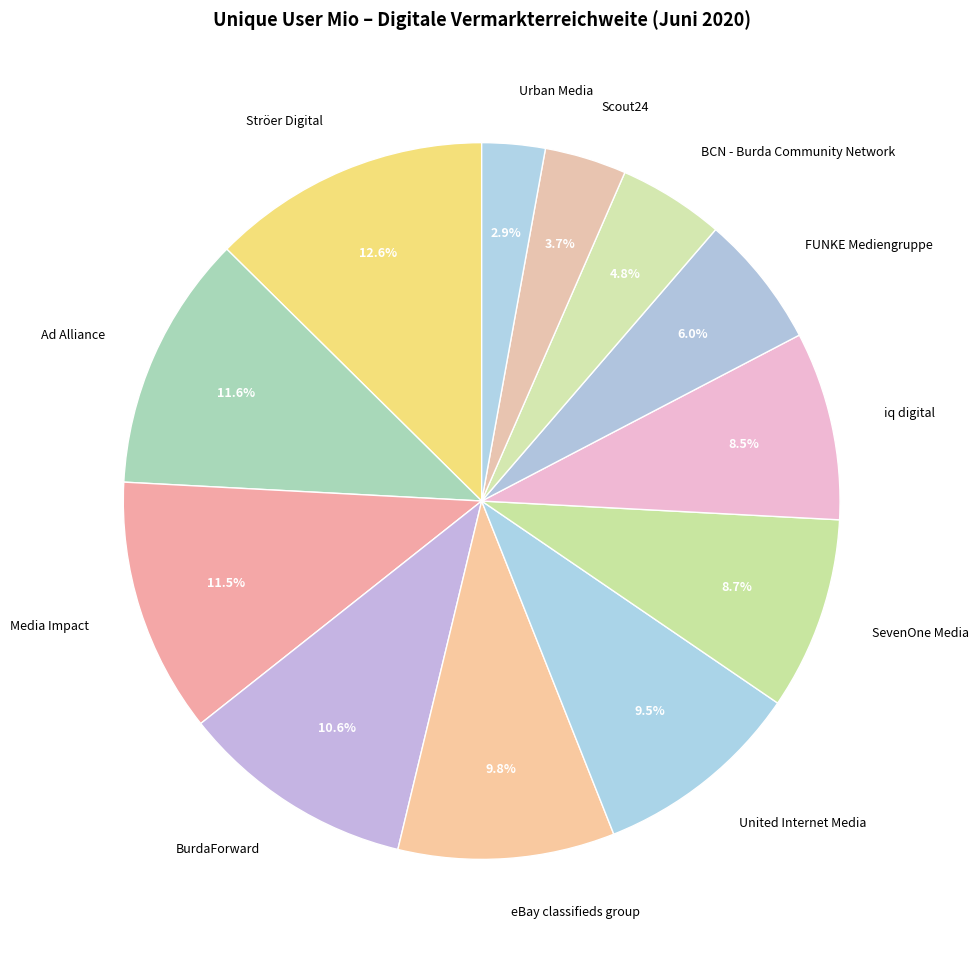

Which has a higher value, BCN - Burda Community Network or Scout24?

BCN - Burda Community Network